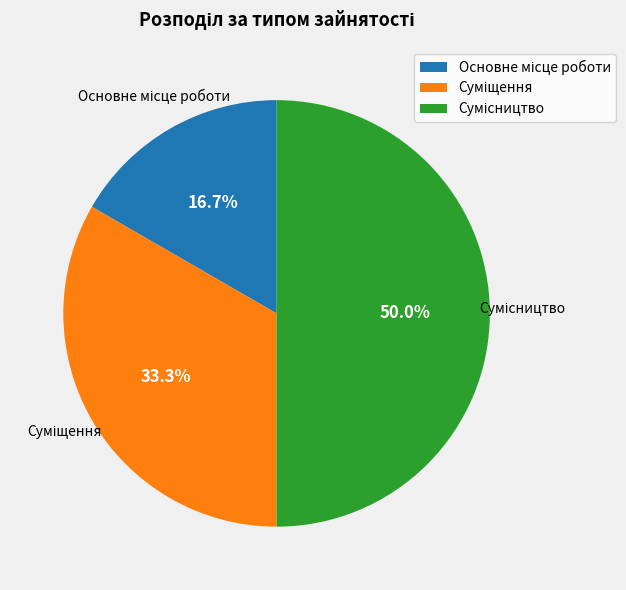

Rank the categories by value from highest to lowest.

Сумісництво, Суміщення, Основне місце роботи